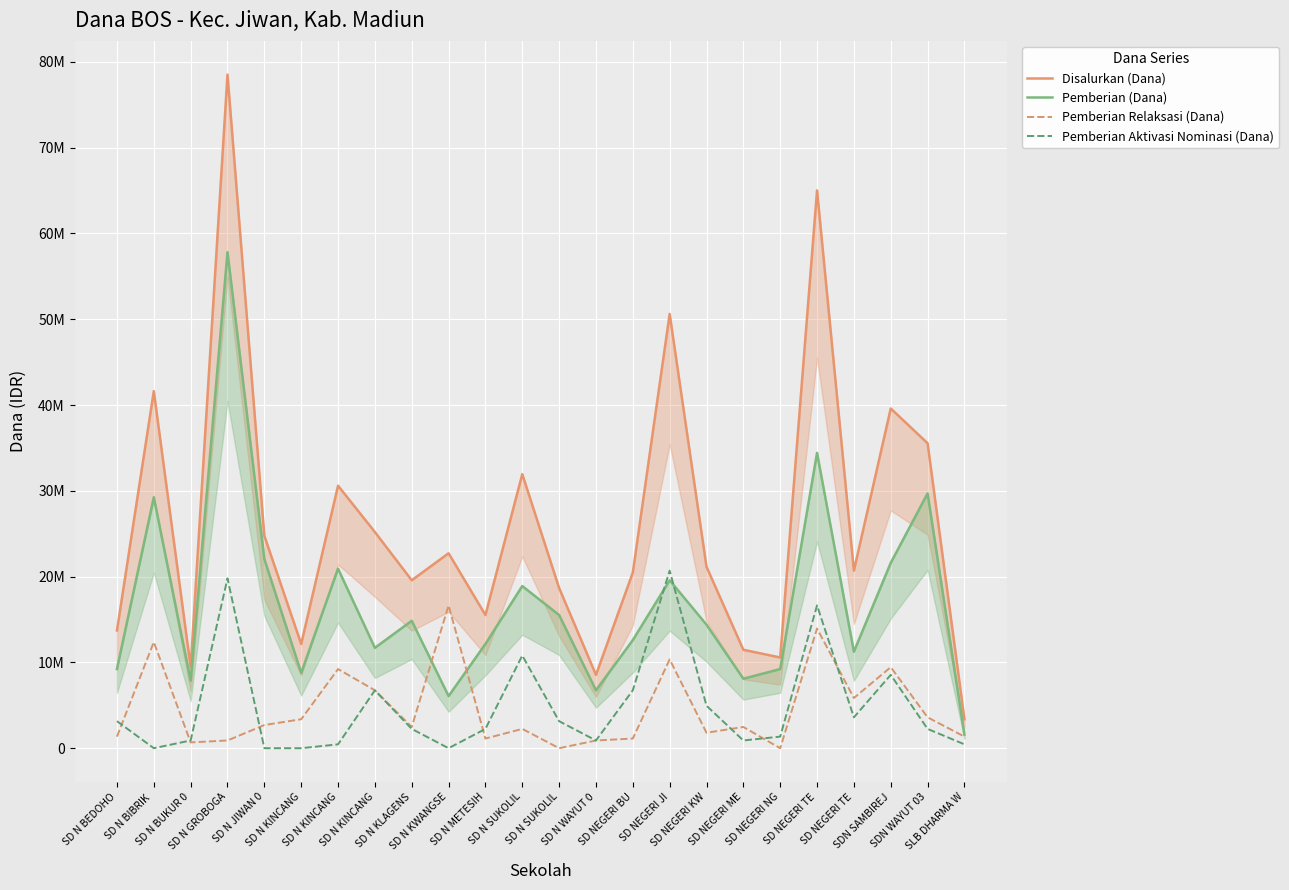

What is the sum of all Pemberian Relaksasi (Dana) values?

110700000